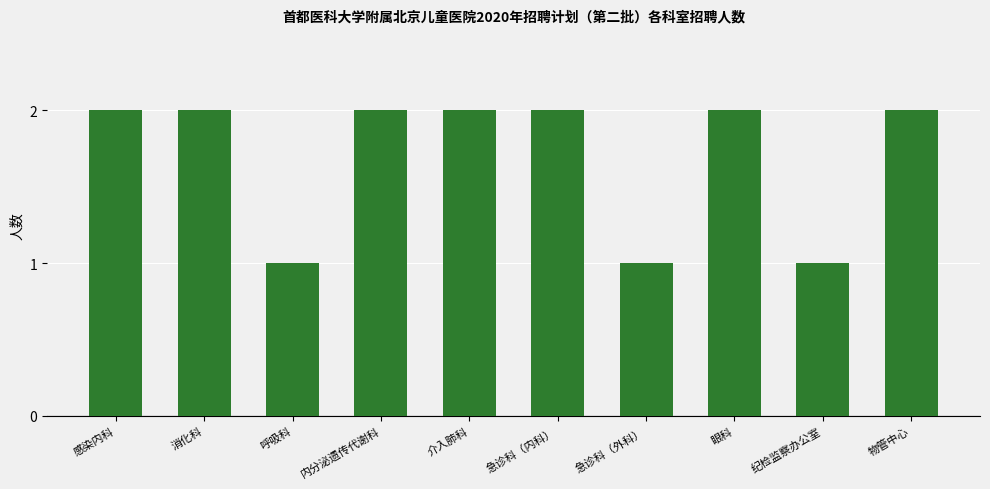

Reading left to right, what are all the values shown in this chart?

感染内科=2	消化科=2	呼吸科=1	内分泌遗传代谢科=2	介入肺科=2	急诊科（内科）=2	急诊科（外科）=1	眼科=2	纪检监察办公室=1	物管中心=2